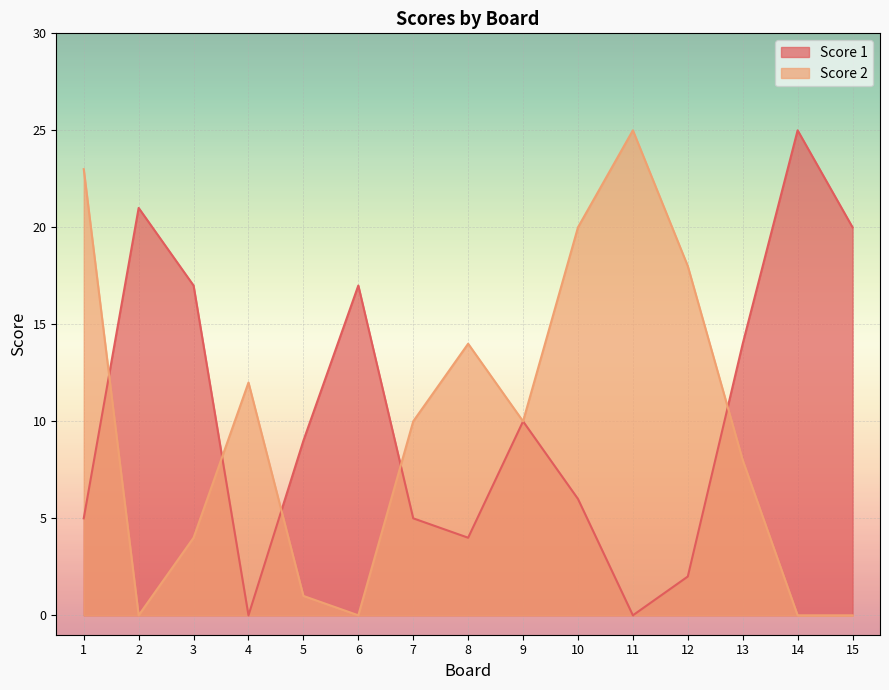

Reading left to right, what are all the values shown in this chart?

Score 1: 1=5	2=21	3=17	4=0	5=9	6=17	7=5	8=4	9=10	10=6	11=0	12=2	13=14	14=25	15=20
Score 2: 1=23	2=0	3=4	4=12	5=1	6=0	7=10	8=14	9=10	10=20	11=25	12=18	13=8	14=0	15=0